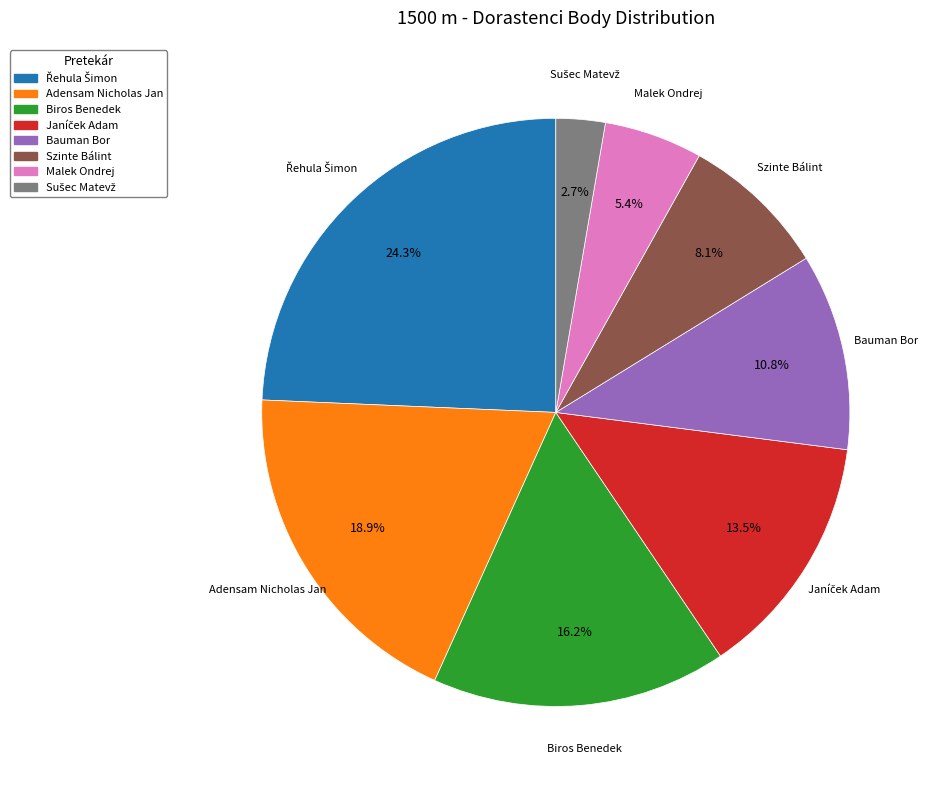

What portion of the pie excludes Biros Benedek?

83.8%